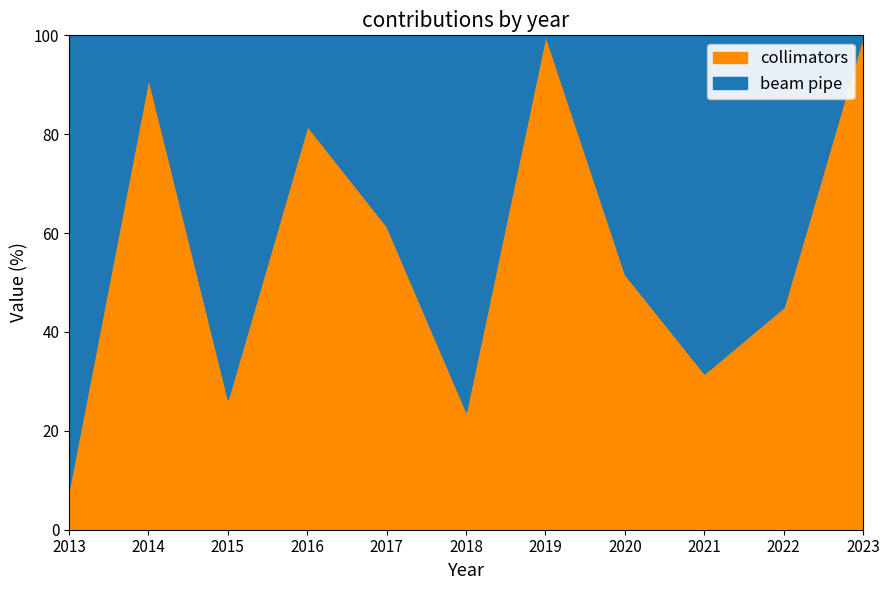

Rank the series by their average value, from highest to lowest.

collimators, beam pipe